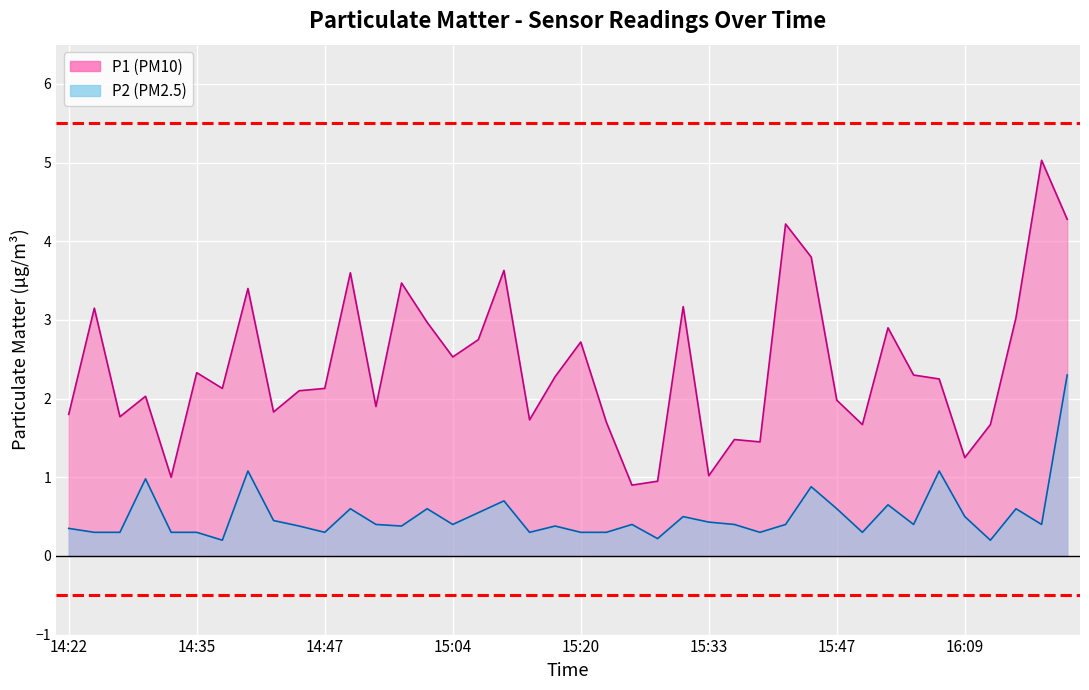

True or false: P1 line and P2 line intersect in this chart.

False